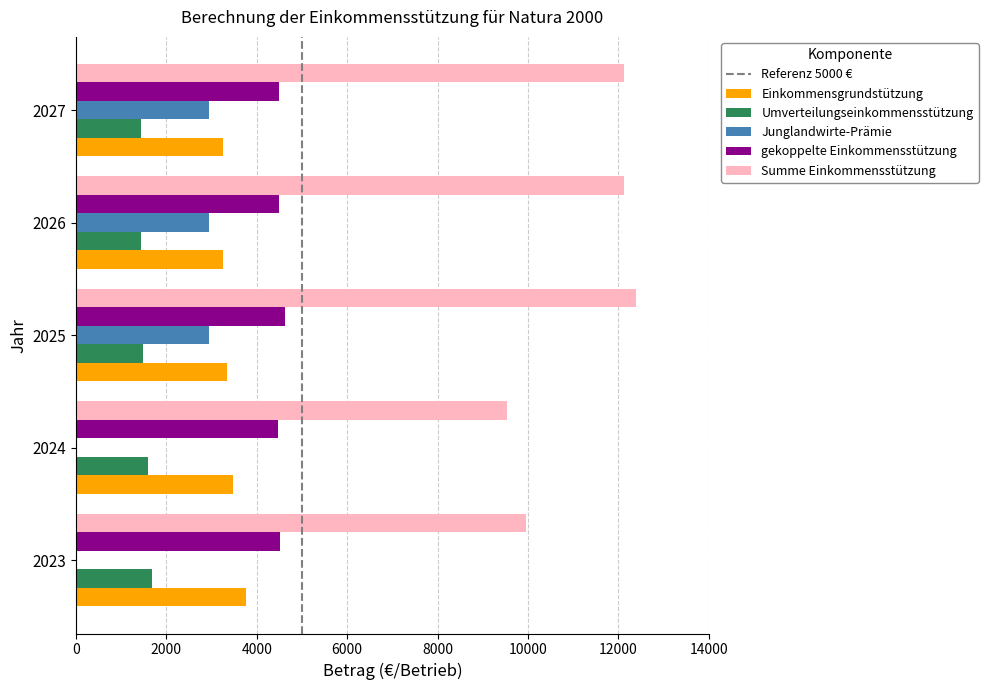

Is it true that gekoppelte Einkommensstützung equals 4488.3 at 2026?

True